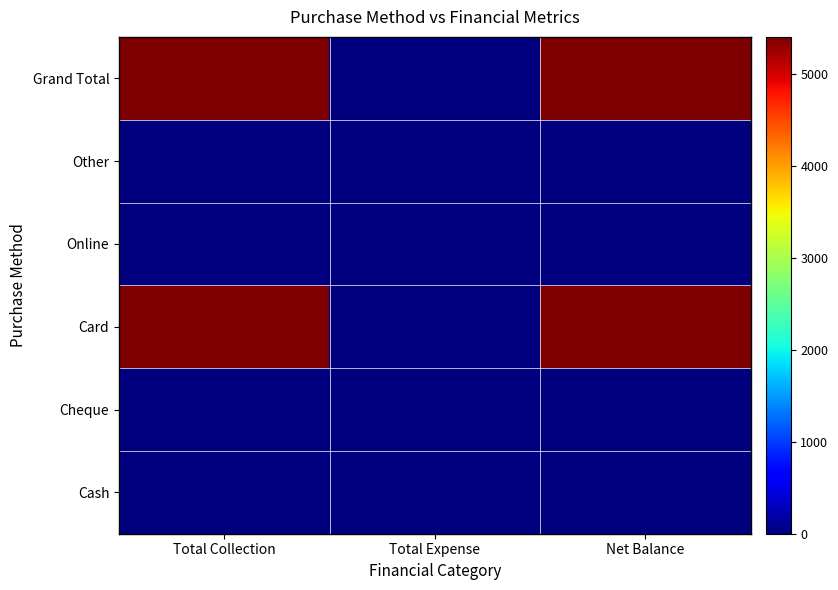

At Total Expense, list the series in order from largest to smallest.

Cash, Cheque, Card, Online, Other, Grand Total